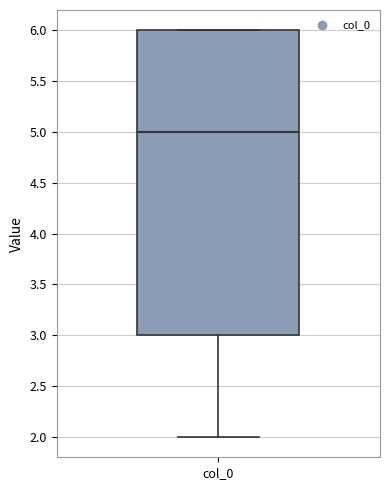

Transcribe this box plot: give where the median line is, the range the box spans, and where the two whiskers end, as read against the y-axis. The values are not printed on the chart, so give them approximately, as read against the axis.

median 5, box 3 to 6, whiskers 2 to 6